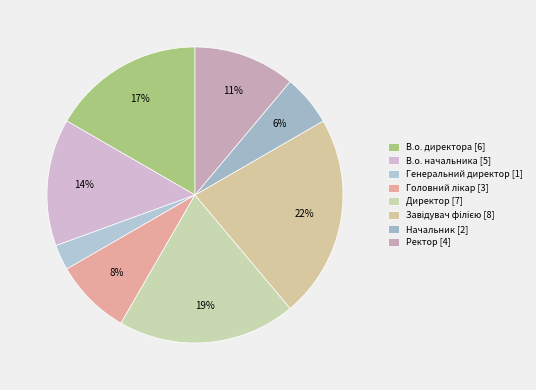

Which category has the smallest portion of the pie?

Генеральний директор